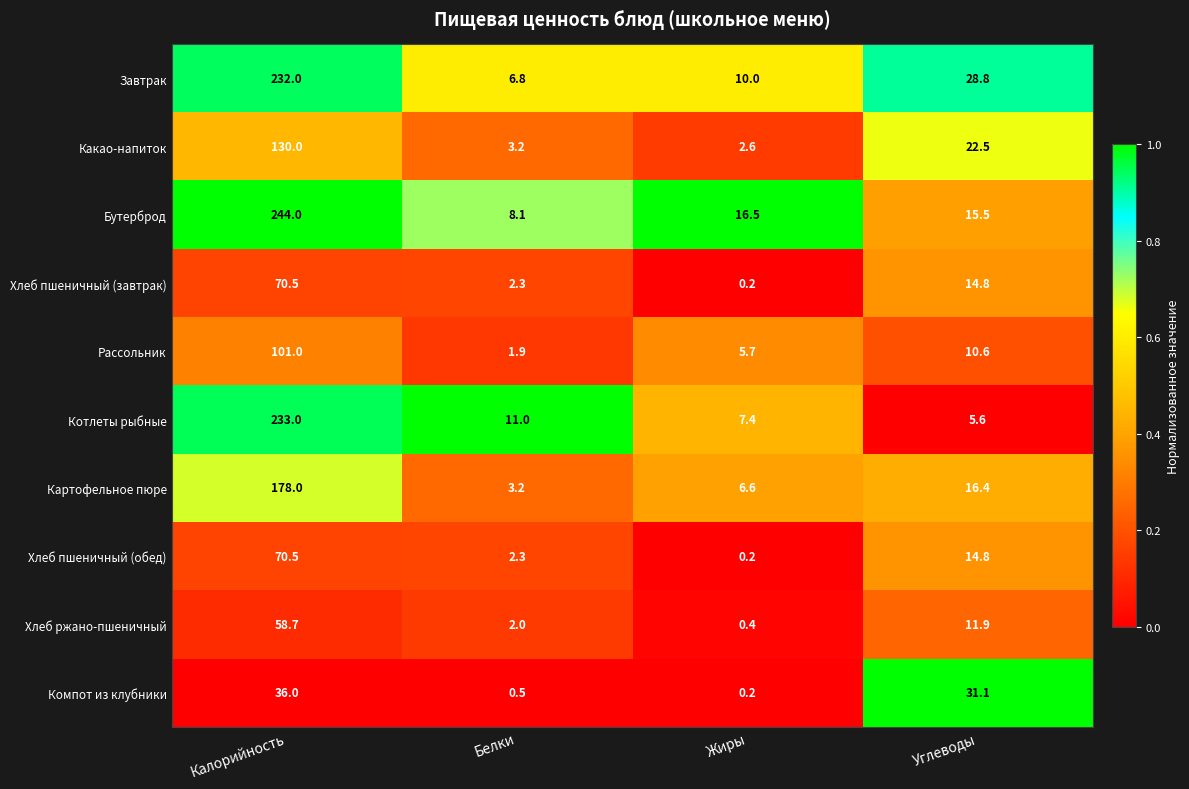

Rank the categories by Котлеты рыбные value from lowest to highest.

Углеводы, Жиры, Белки, Калорийность